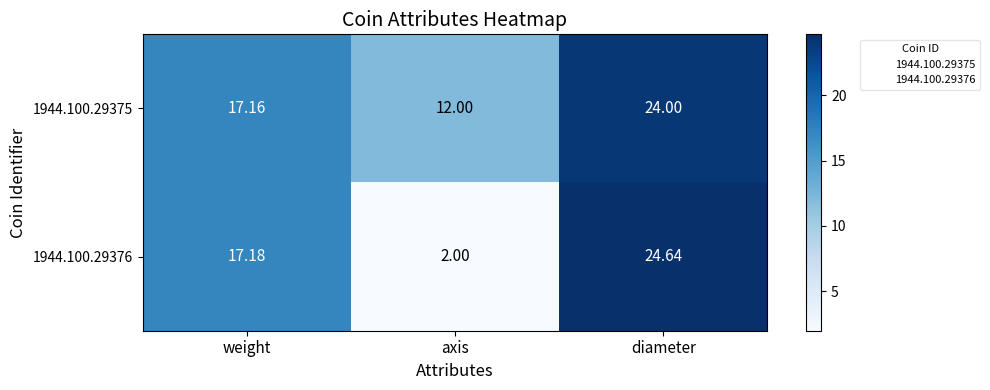

At how many categories does at least one series exceed 11?

3